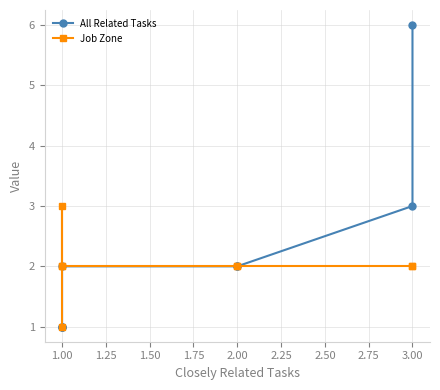

How many lines are shown in the chart?

2